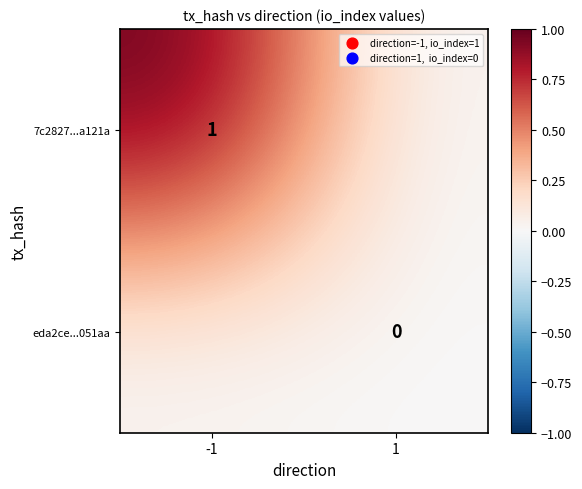

Which category has the lowest value across all series?

1